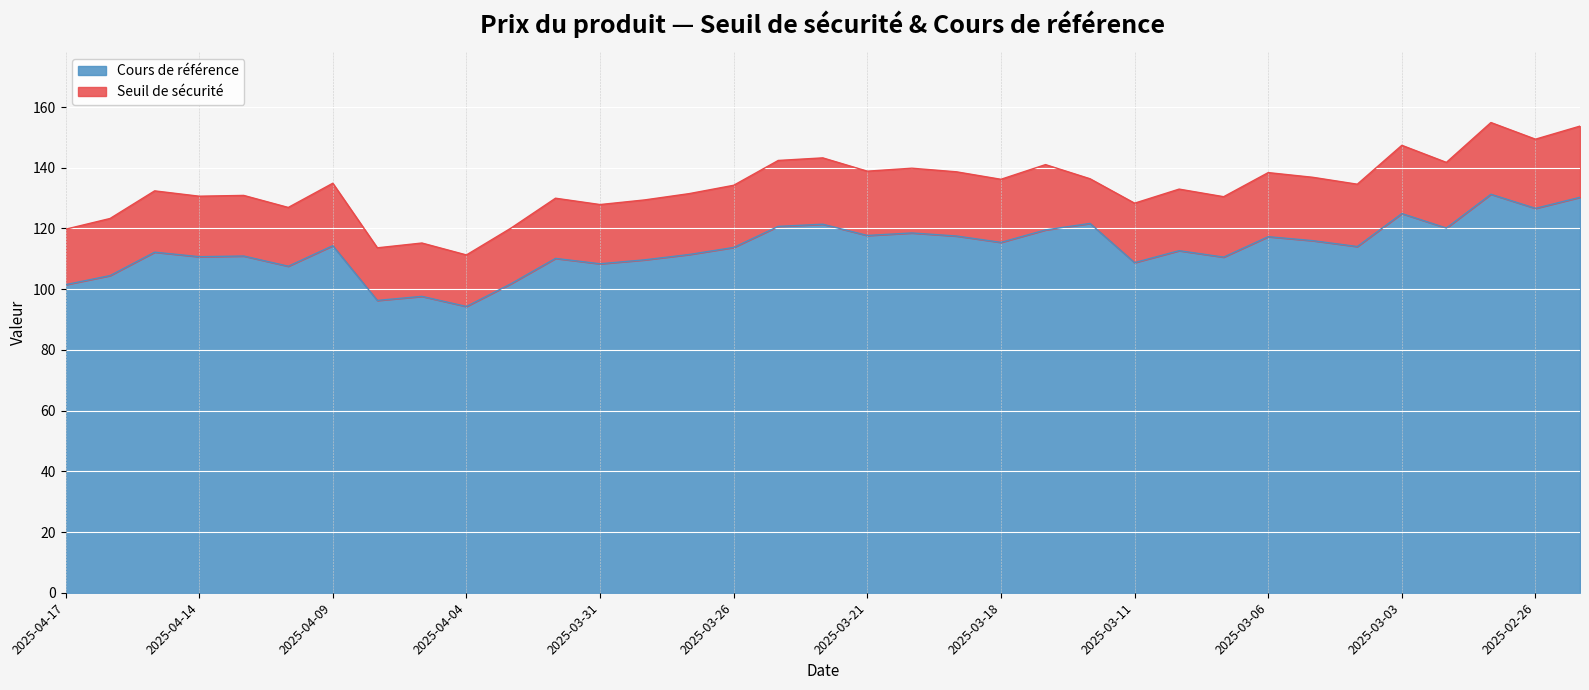

How many categories are shown in the chart?

35